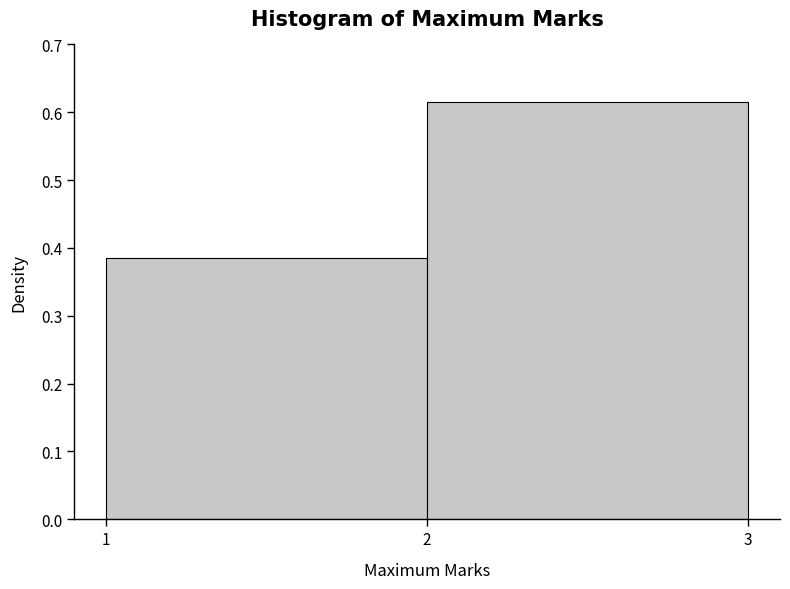

Reading left to right, transcribe this chart: for each bar, give the range it covers on the x-axis and its height. The values are not printed on the chart, so give them approximately, as read against the axis.

1 to 2: 0.38
2 to 3: 0.62